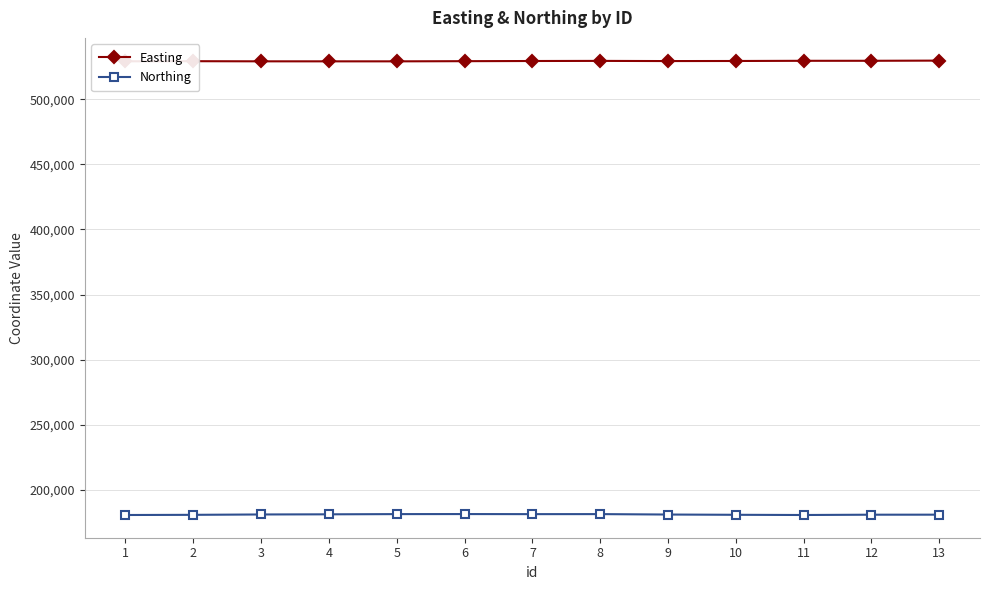

What is the sum of the Northing values at 13 and 11?

361591.5